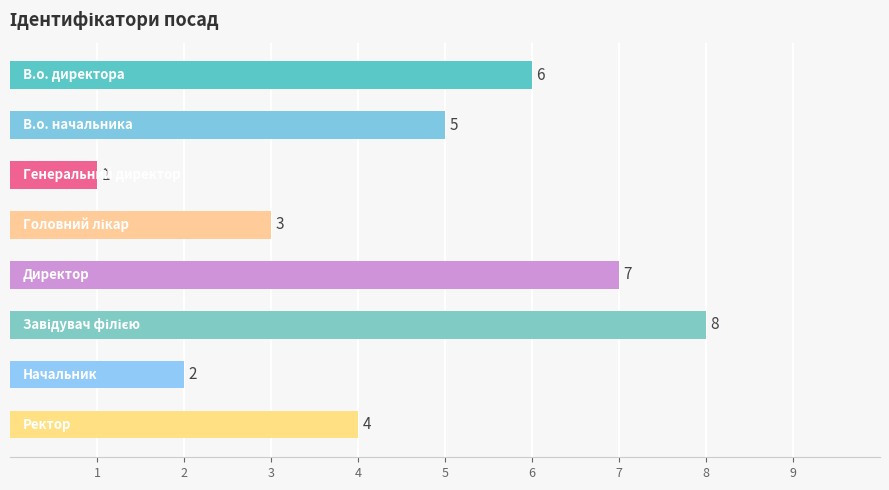

Count the values in the range 3 to 7.

5